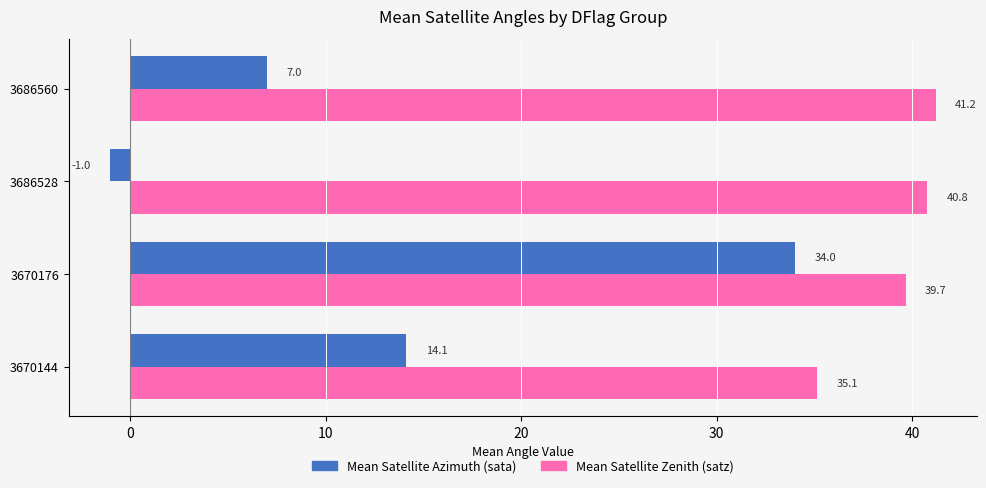

Which label corresponds to the smallest value in the chart?

3686528